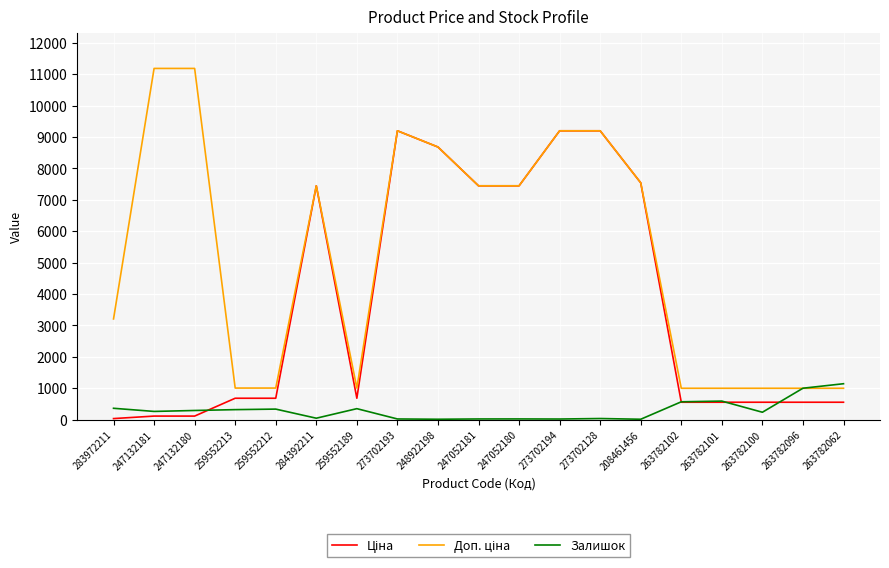

The value of Залишок at 263782102 is 567.0. True or false?

True